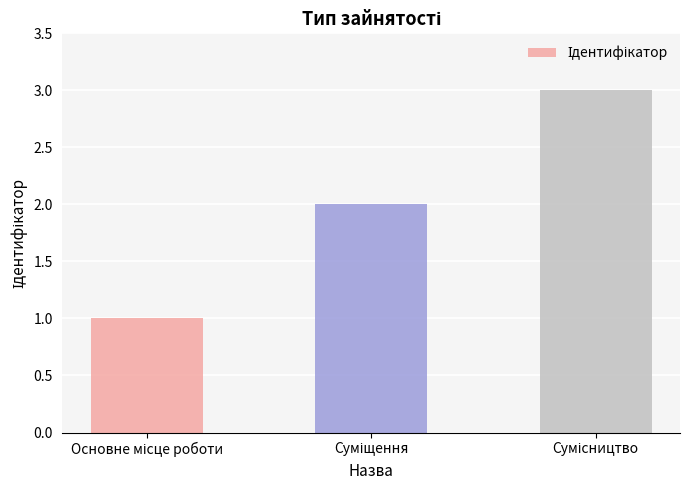

Reading left to right, list all the values displayed in this chart.

1	2	3